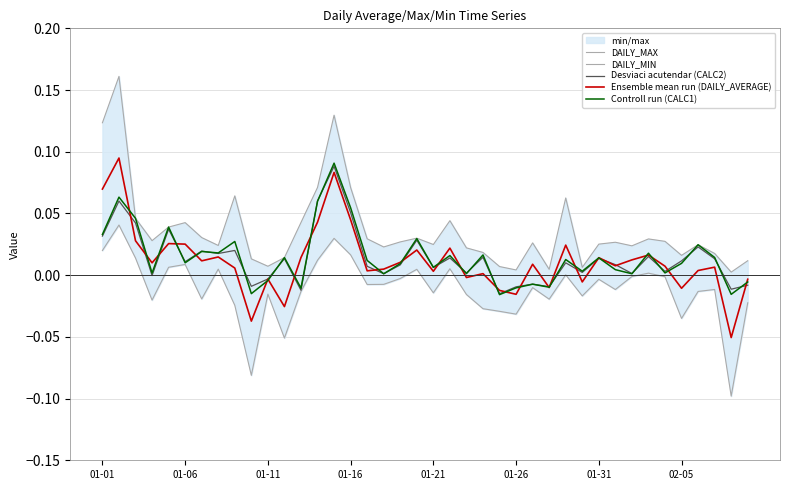

Between 8 and 17, which series saw the biggest shift?

DAILY_MAX